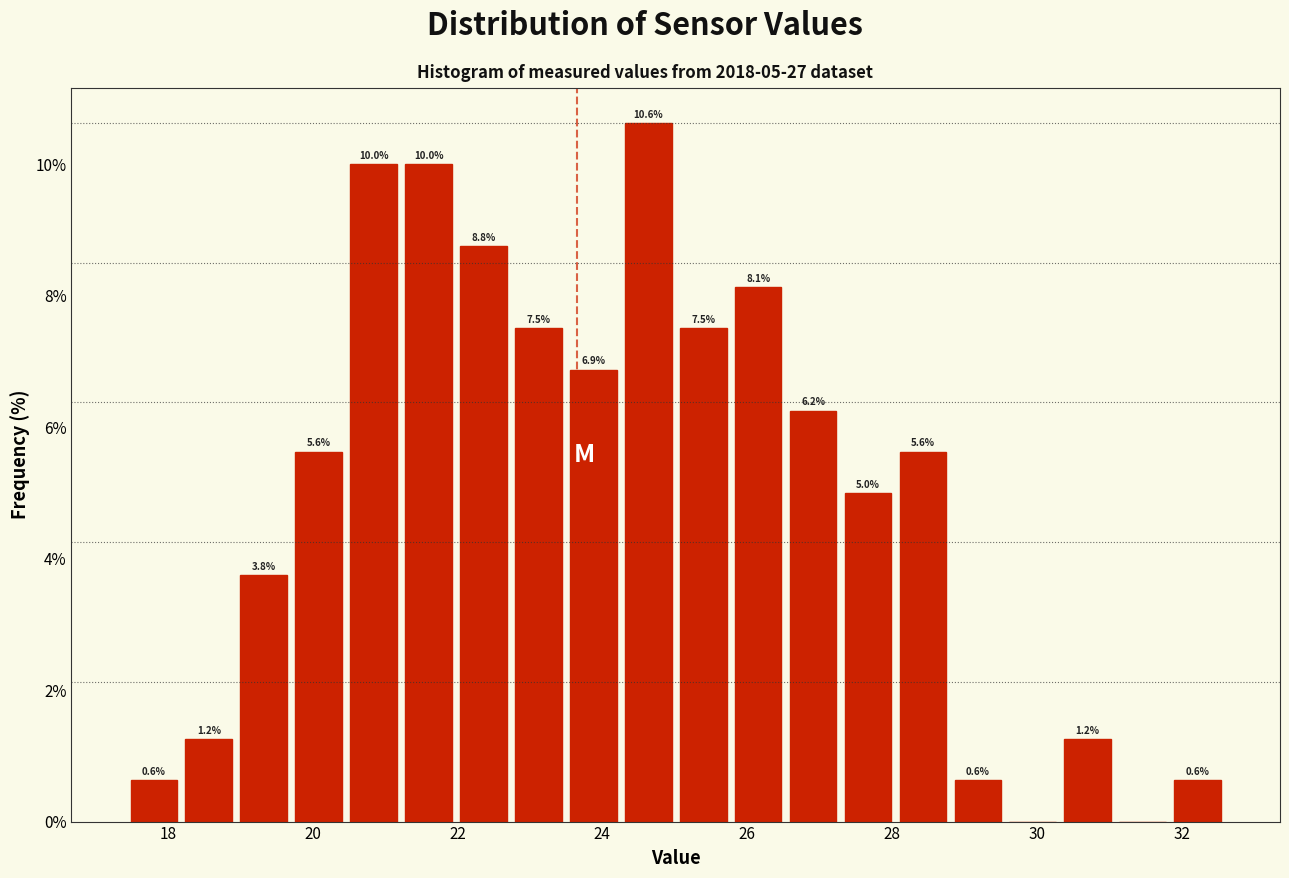

Read against the x-axis, roughly where is the centre of the tallest bar?

24.6